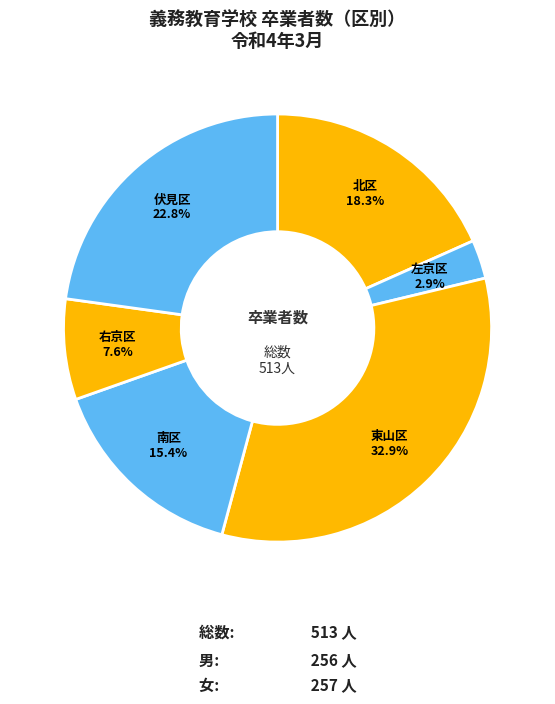

How many slices are in this pie chart?

6